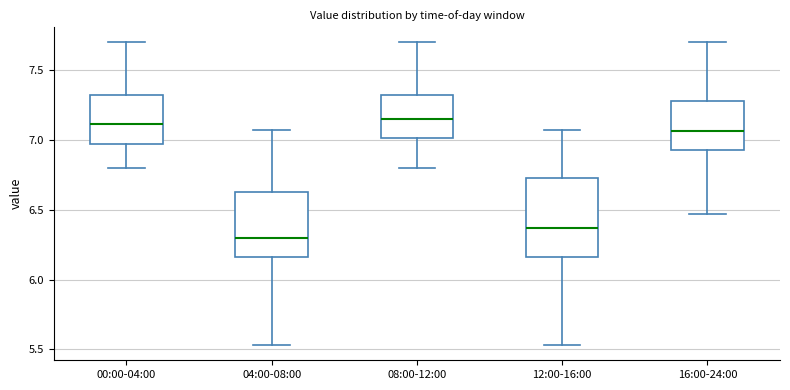

Reading left to right, transcribe this box plot: for each box, give where its median line is, the range the box spans, and where its two whiskers end, as read against the y-axis. The values are not printed on the chart, so give them approximately, as read against the axis.

00:00-04:00: median 7.10, box 6.95 to 7.35, whiskers 6.80 to 7.70
04:00-08:00: median 6.30, box 6.15 to 6.65, whiskers 5.55 to 7.05
08:00-12:00: median 7.15, box 7.00 to 7.35, whiskers 6.80 to 7.70
12:00-16:00: median 6.35, box 6.15 to 6.75, whiskers 5.55 to 7.05
16:00-24:00: median 7.05, box 6.95 to 7.30, whiskers 6.45 to 7.70